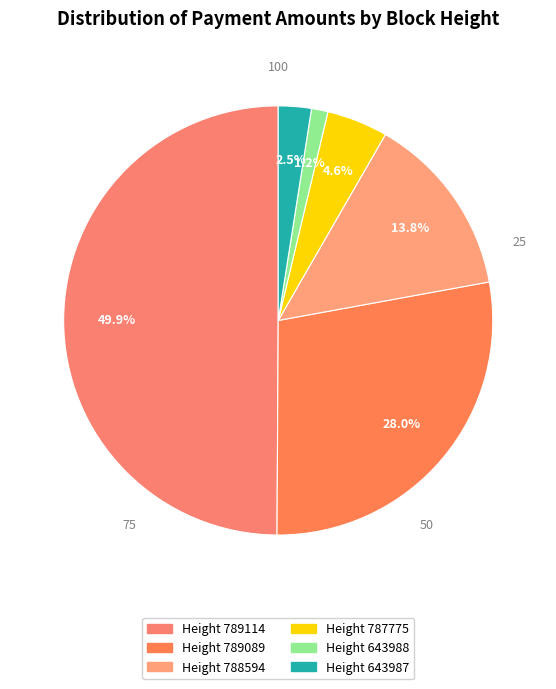

How many slices are in this pie chart?

6